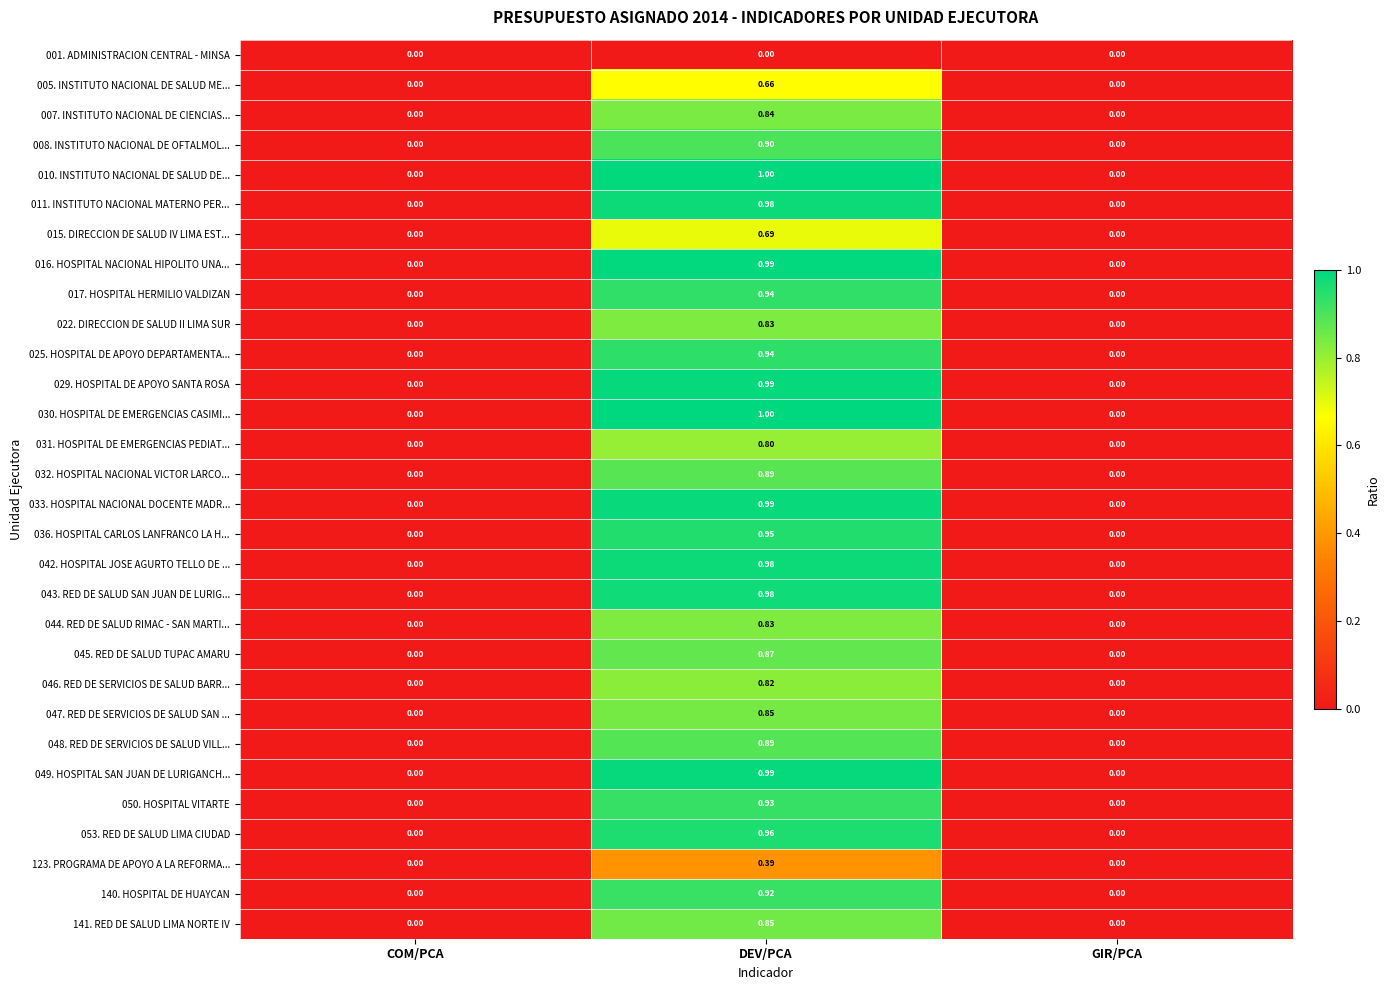

Is the value of 031. HOSPITAL DE EMERGENCIAS PEDIAT... at DEV/PCA greater than the value of 046. RED DE SERVICIOS DE SALUD BARR... at GIR/PCA?

Yes